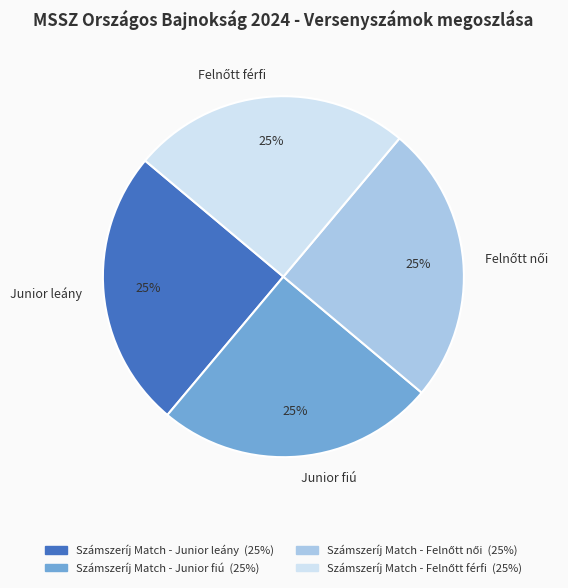

To the nearest percent, what is the average slice percentage?

25%